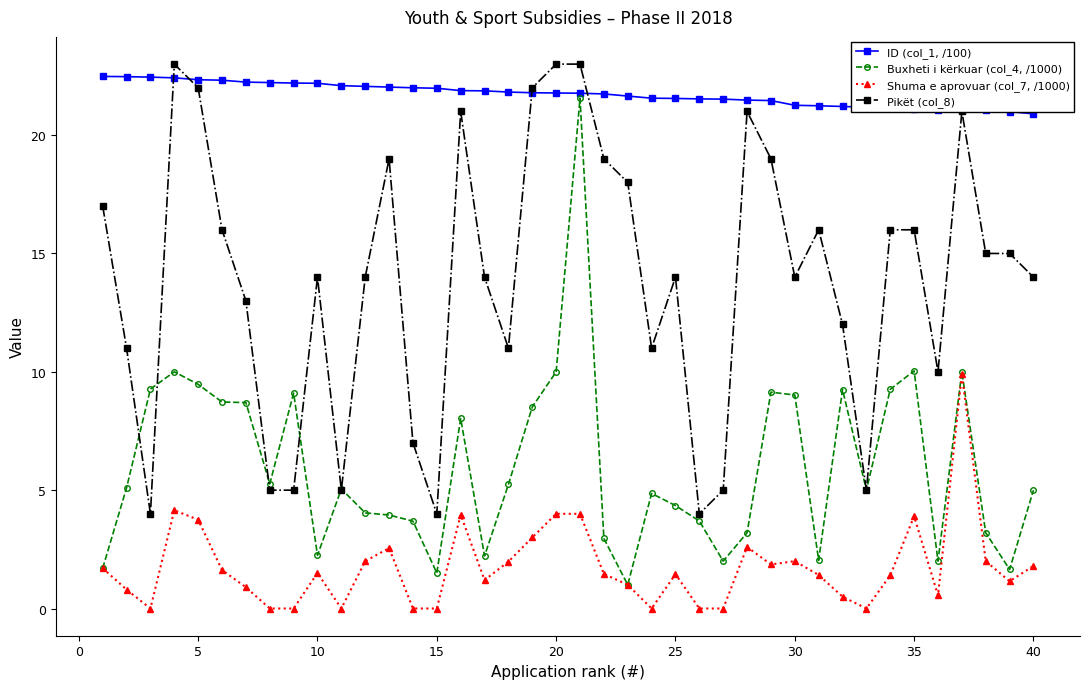

List the series in order of their peak value, highest first.

Pikët (col_8), ID (col_1, /100), Buxheti i kërkuar (col_4, /1000), Shuma e aprovuar (col_7, /1000)